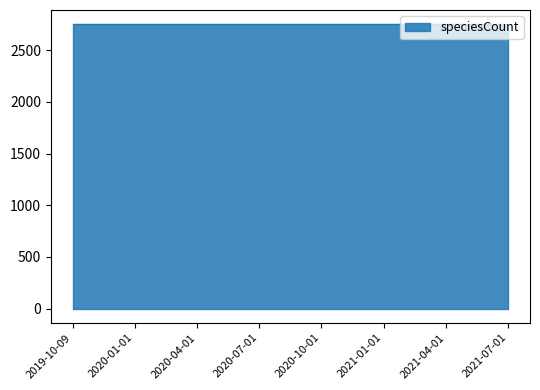

True or false: kingdom and speciesCount intersect in this chart.

False